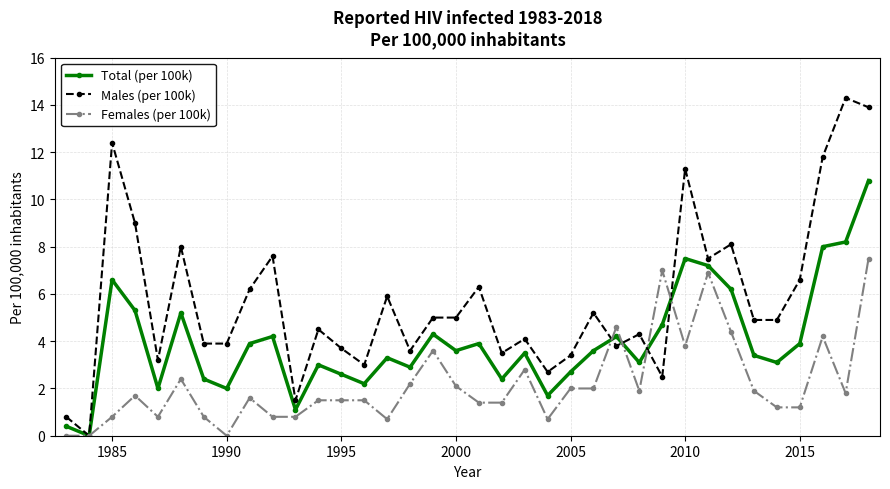

How many interior local peaks does the Total (per 100k) series have?

10